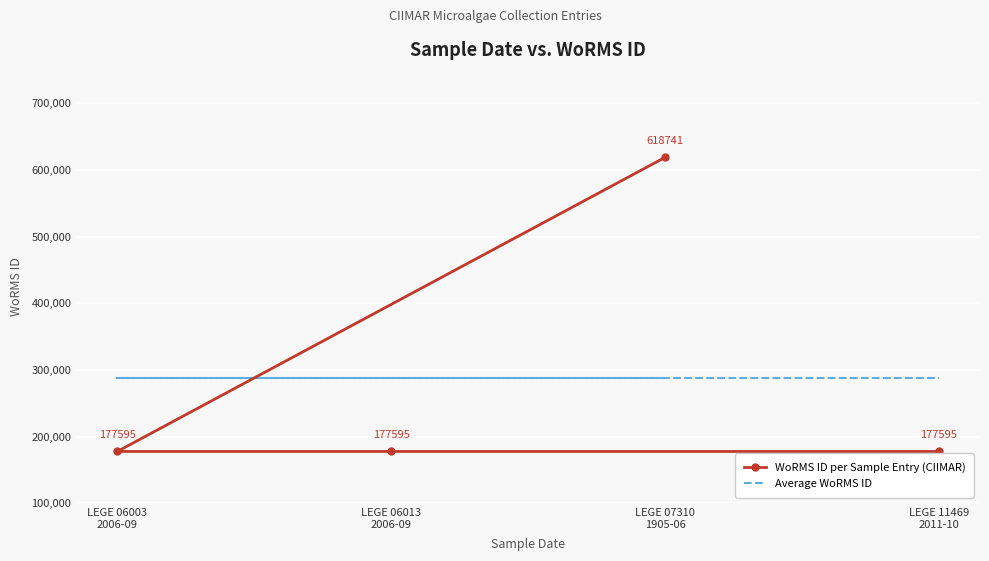

Reading left to right, extract all data points from this chart.

WoRMS ID per Sample Entry (CIIMAR): LEGE 07310
1905-06=618741.0	LEGE 06003
2006-09=177595.0	LEGE 06013
2006-09=177595.0	LEGE 11469
2011-10=177595.0
Average WoRMS ID: LEGE 07310
1905-06=287881.5	LEGE 06003
2006-09=287881.5	LEGE 06013
2006-09=287881.5	LEGE 11469
2011-10=287881.5